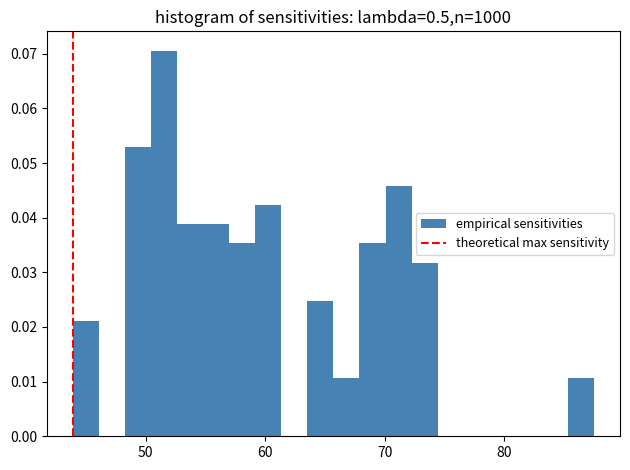

Around what value on the x-axis is the tallest bar? Give the approximate position of its centre, as read against the axis.

52